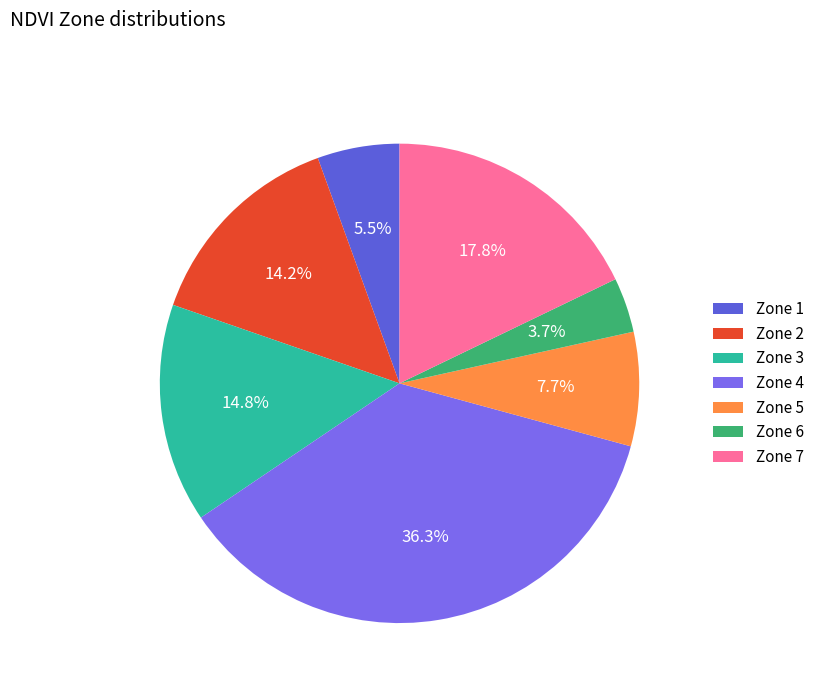

How many segments does this pie chart have?

7